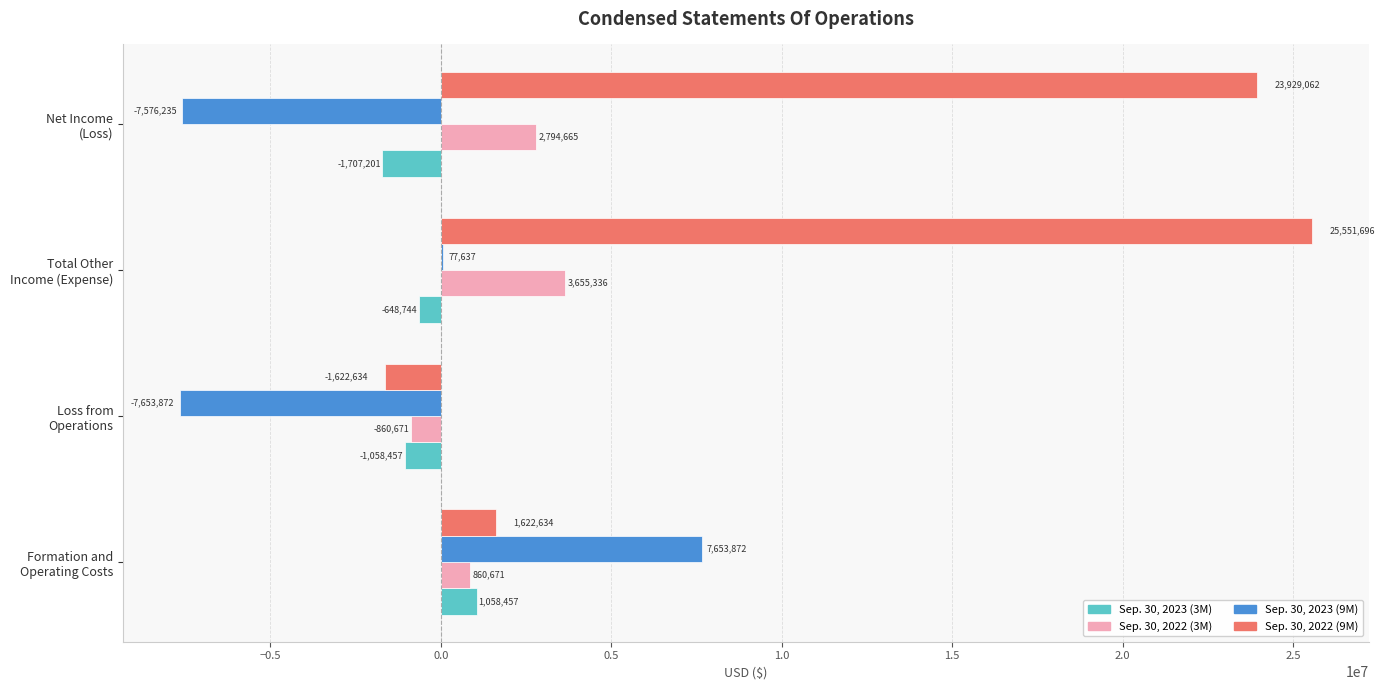

What is the maximum value shown in the chart?

25551696